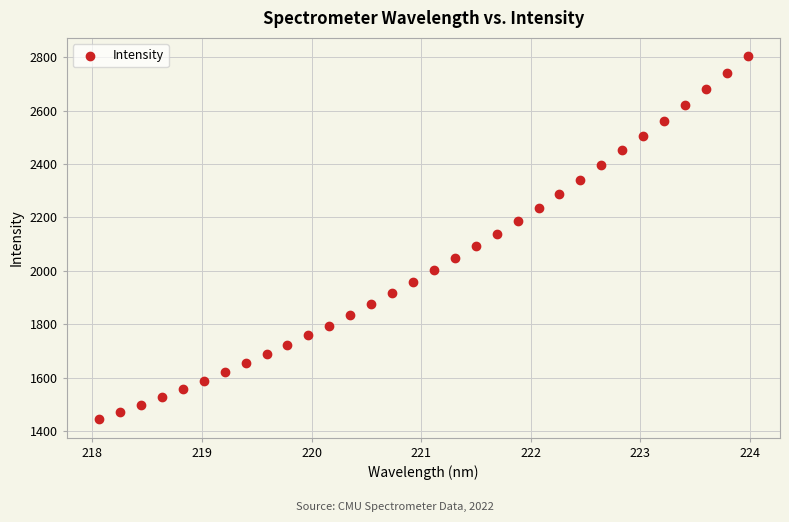

What is the range of X values (max minus min)?

5.9